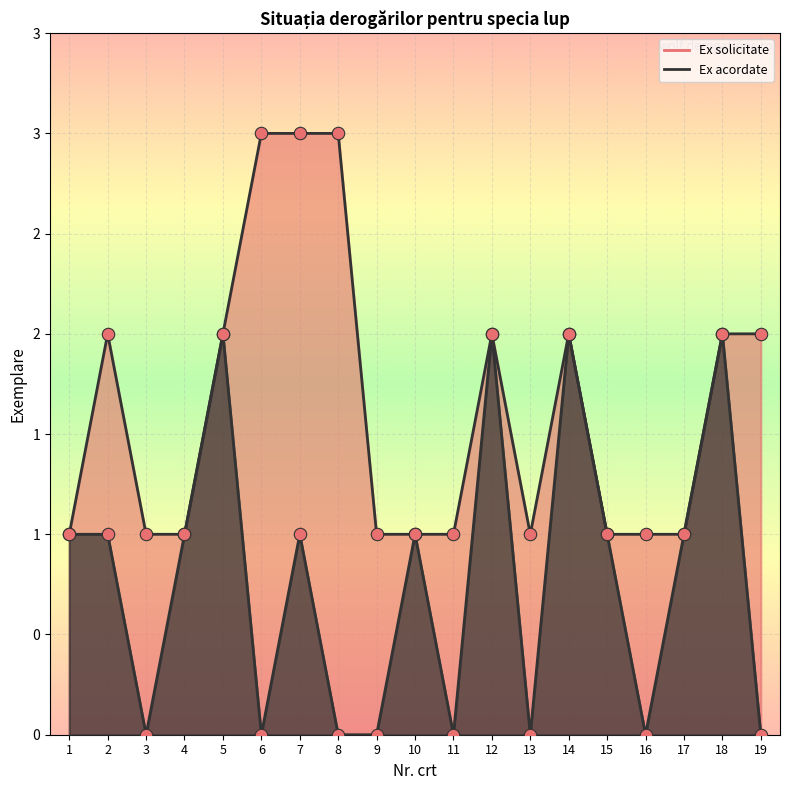

Which series has the largest Y range (max minus min)?

Ex acordate